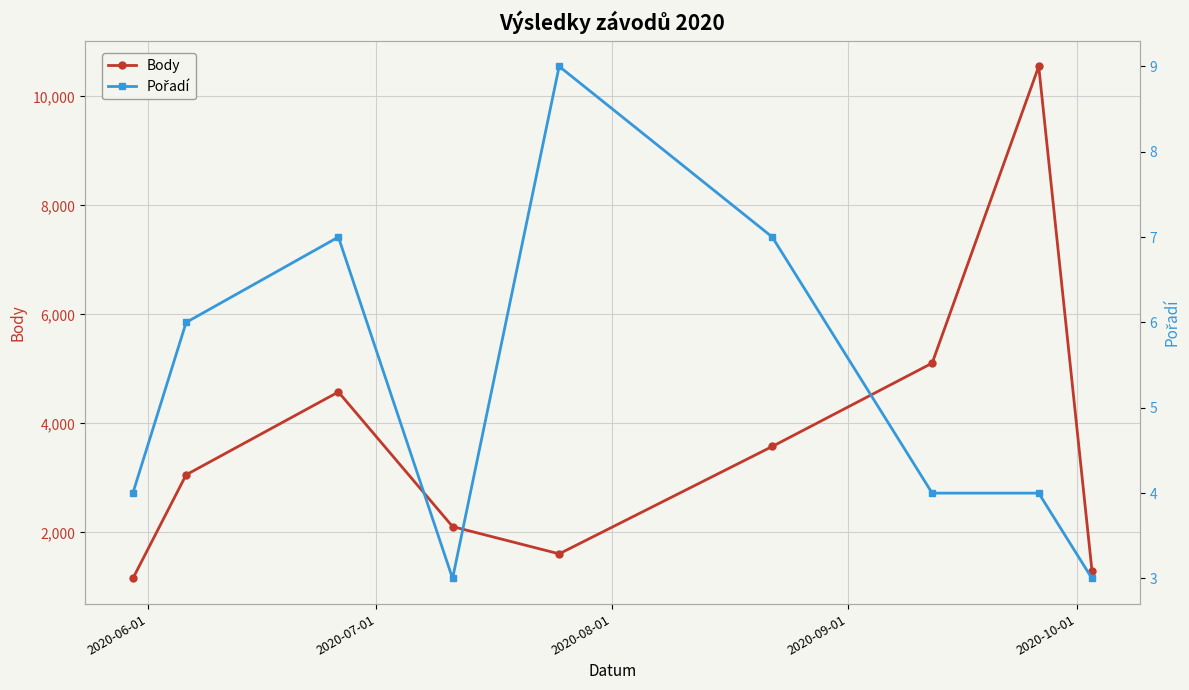

Reading left to right, extract all data points from this chart.

Body: 1156	3058	4577	2108	1608	3578	5106	10550	1291
Pořadí: 4	6	7	3	9	7	4	4	3